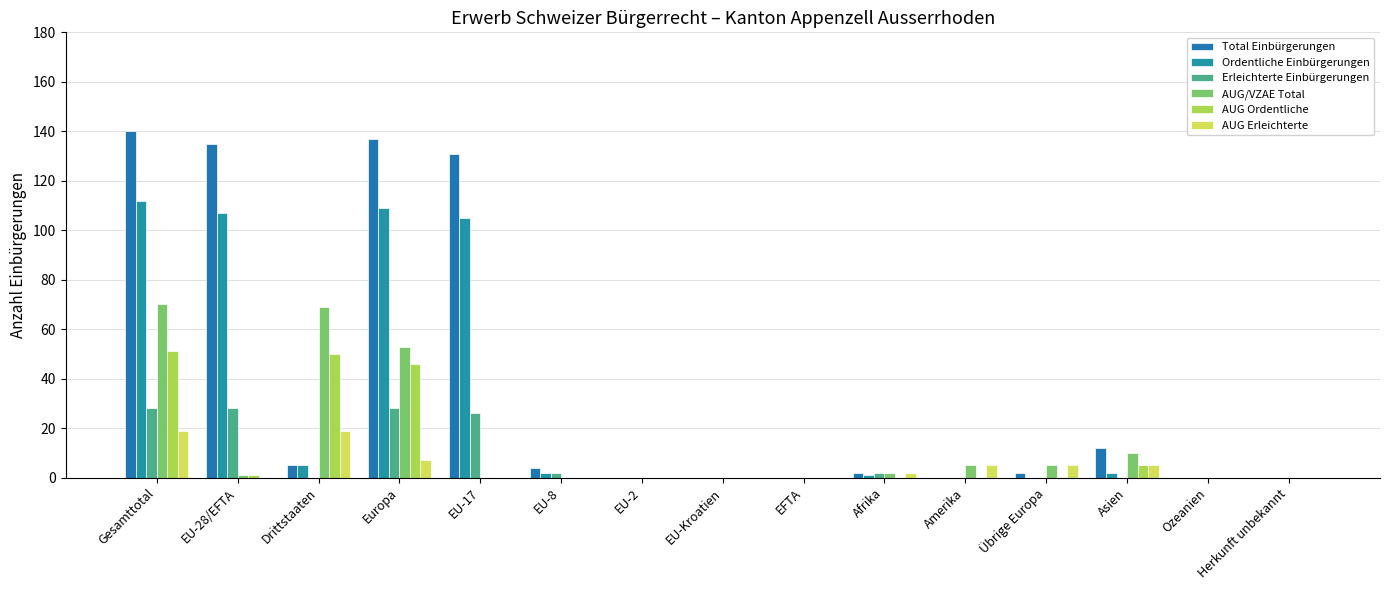

Are the bars horizontal?

No